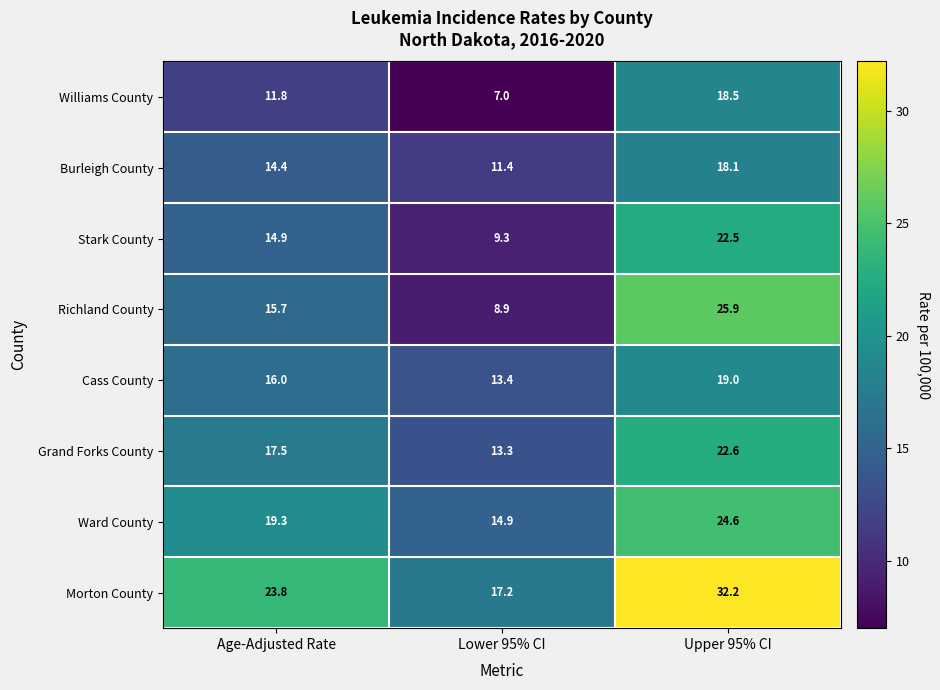

How many categories are shown in the chart?

3